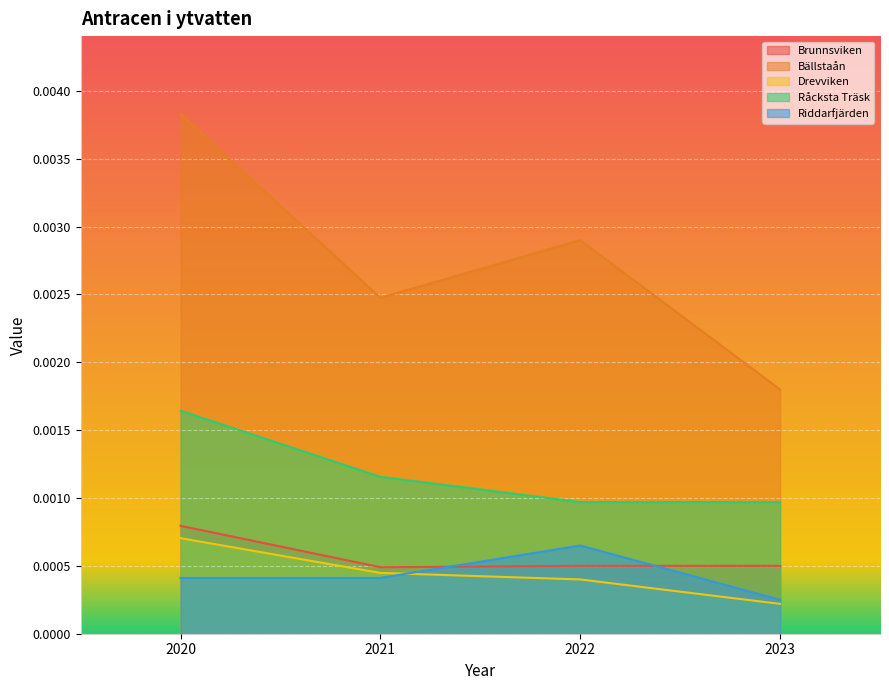

What are all the series names shown in the legend?

Brunnsviken, Bällstaån, Drevviken, Råcksta Träsk, Riddarfjärden